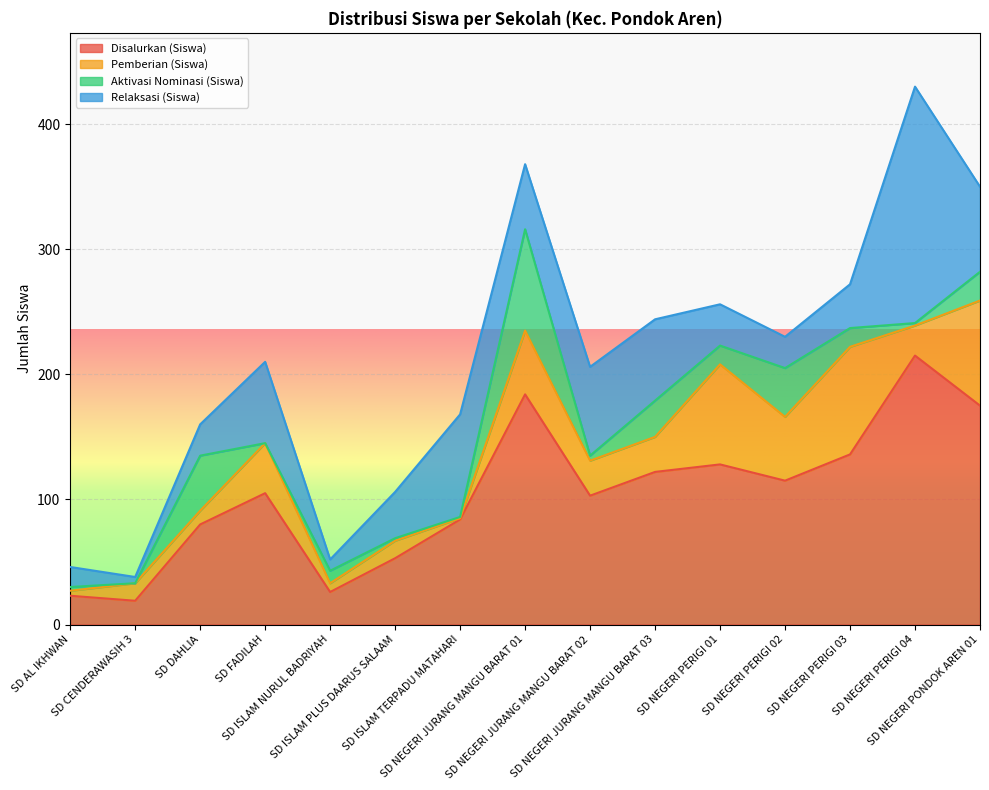

What position from the right is SD DAHLIA?

13